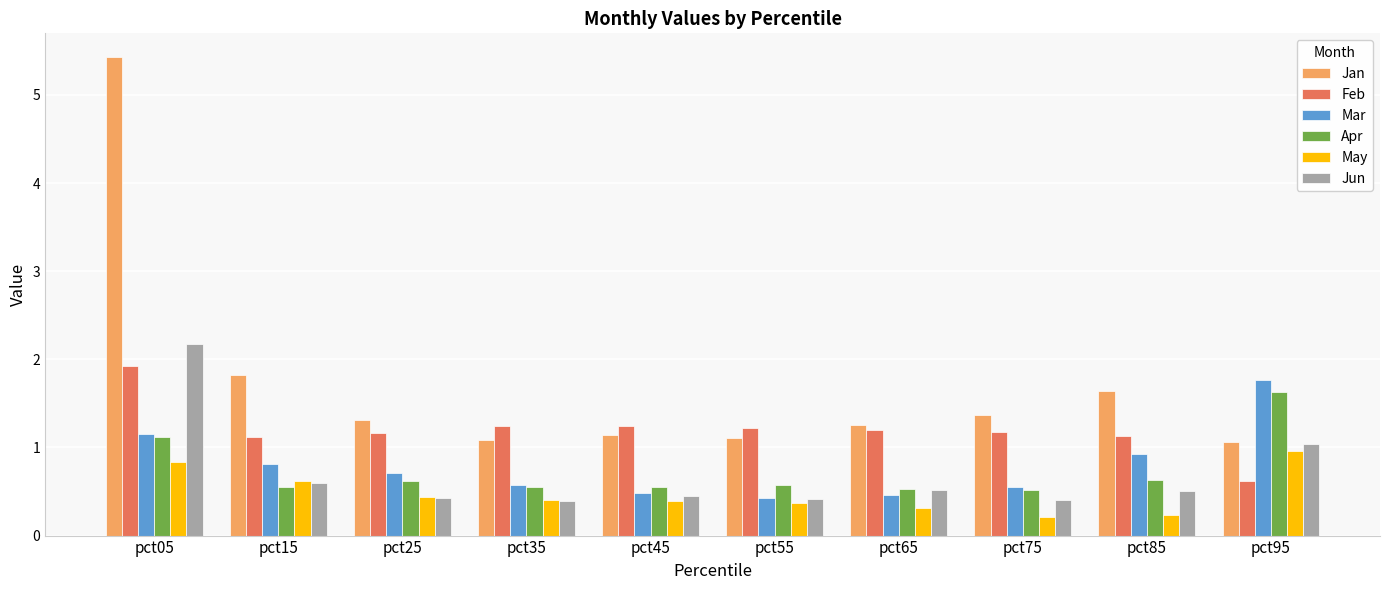

What is the maximum value for Feb?

1.9